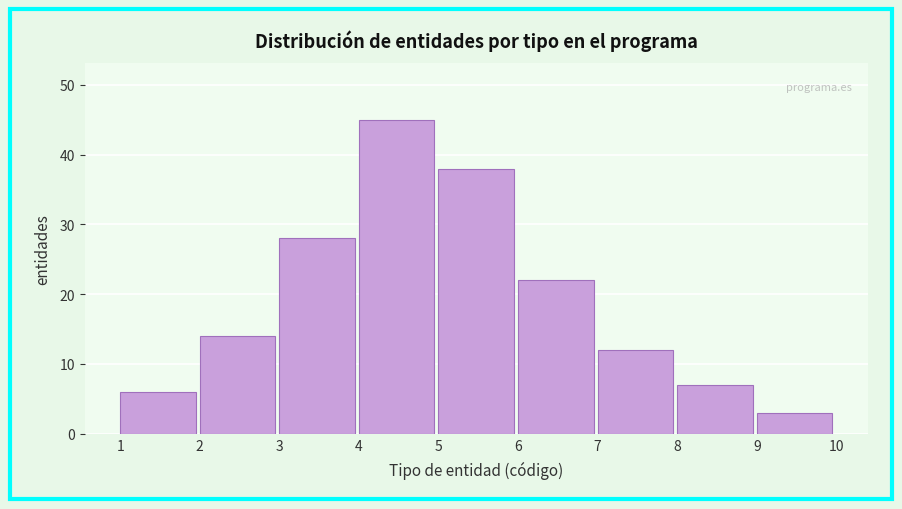

Reading left to right, what are all the values shown in this chart?

1=6	2=14	3=28	4=45	5=38	6=22	7=12	8=7	9=3